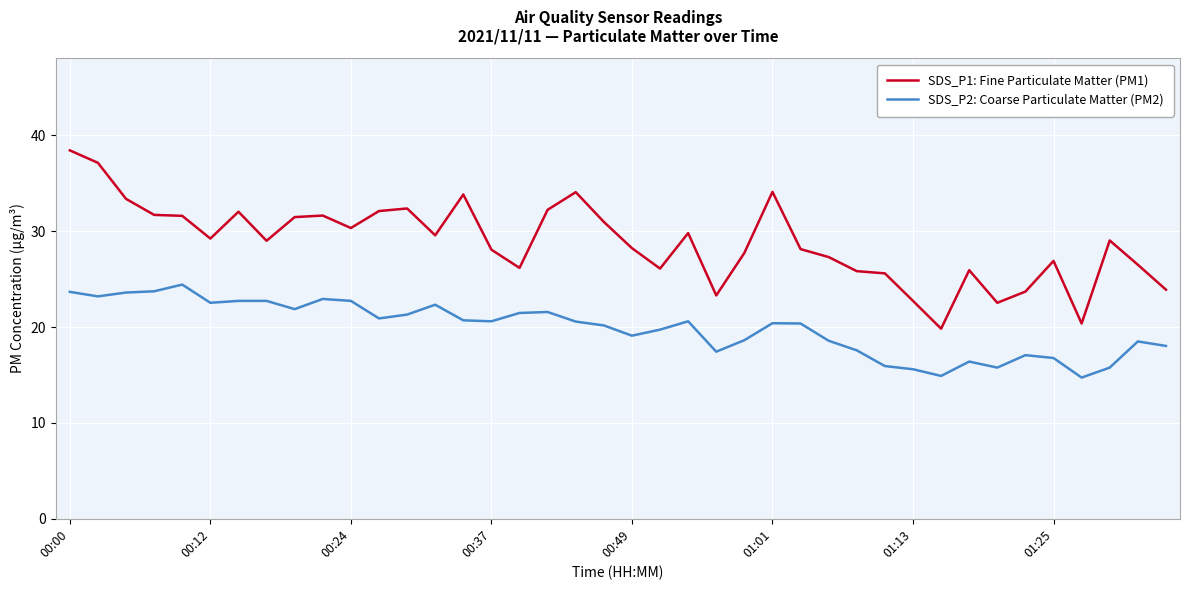

What is the sum of all SDS_P1: Fine Particulate Matter (PM1) values?

1152.8